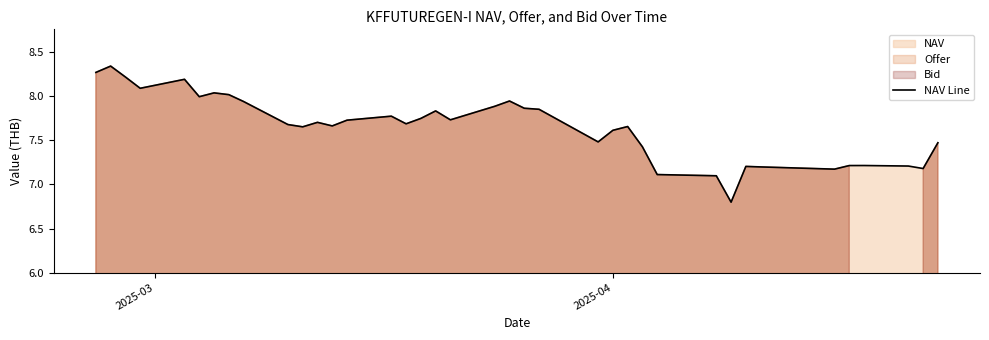

How many data points are above 7?

37